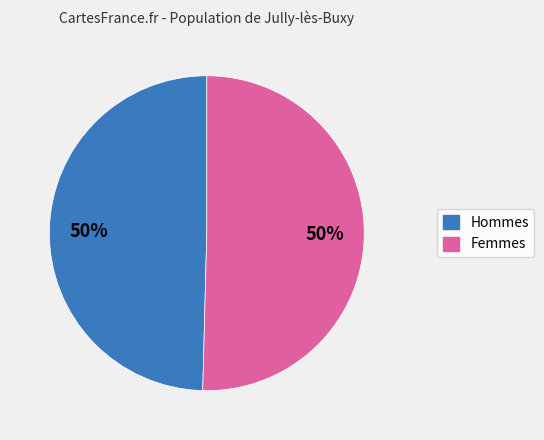

The Hommes slice represents 37% of the pie. True or false?

False